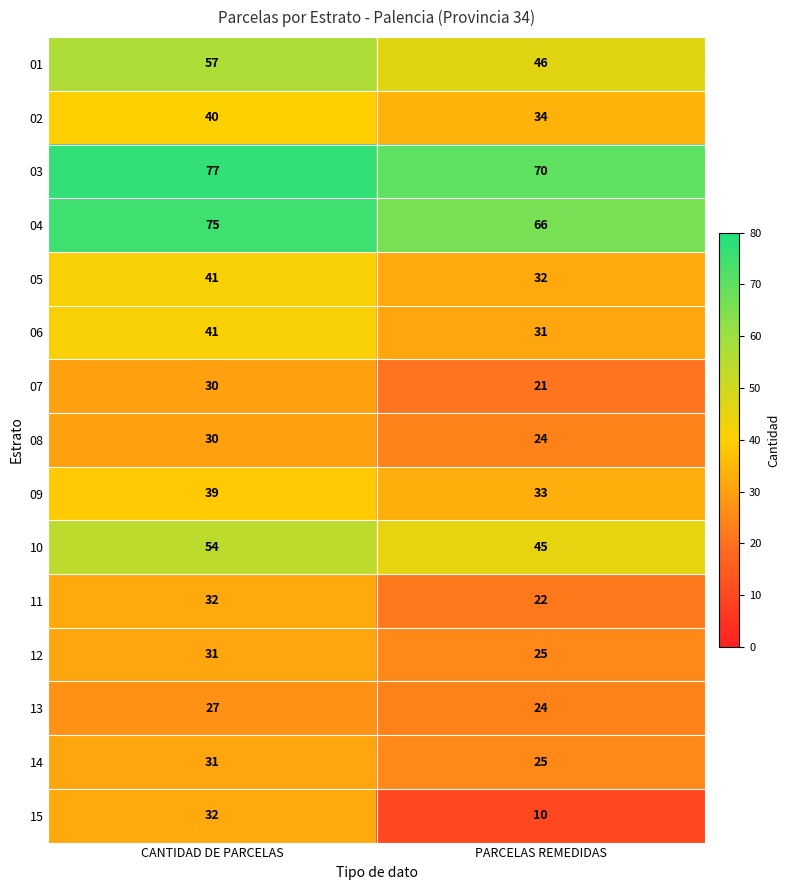

What is the difference between the 13 values at PARCELAS REMEDIDAS and CANTIDAD DE PARCELAS?

3